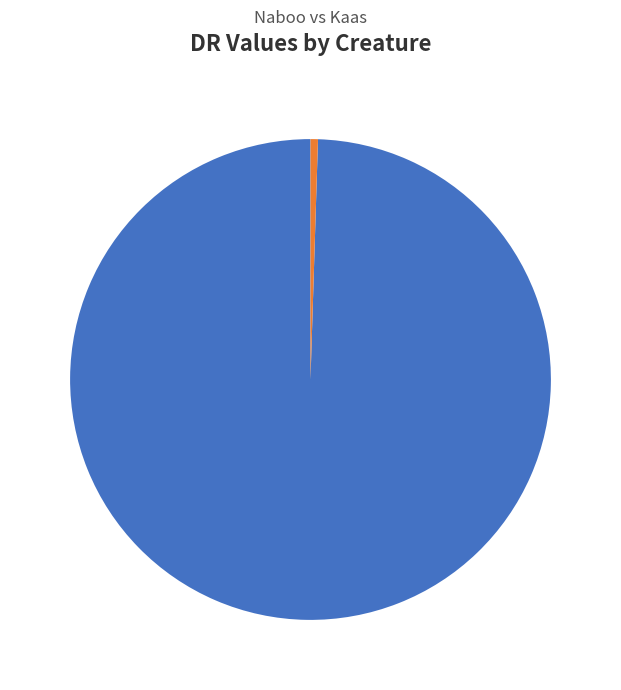

To the nearest percent, what is the difference between the Iory and Oroovi slice percentages?

99%